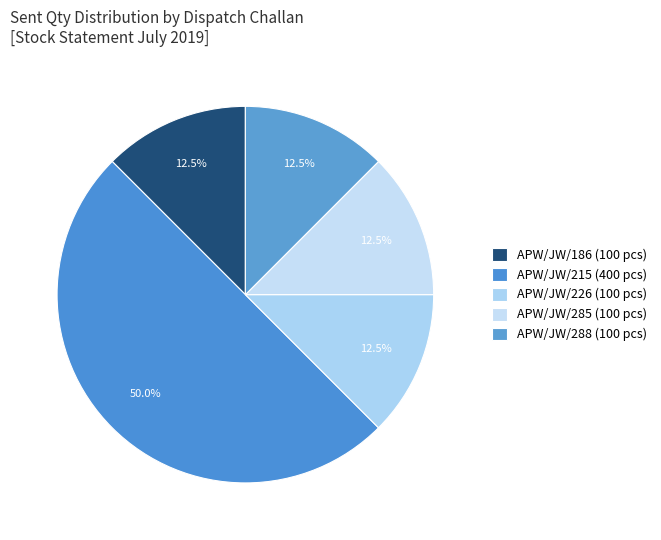

To the nearest percent, what is the average slice percentage?

20%